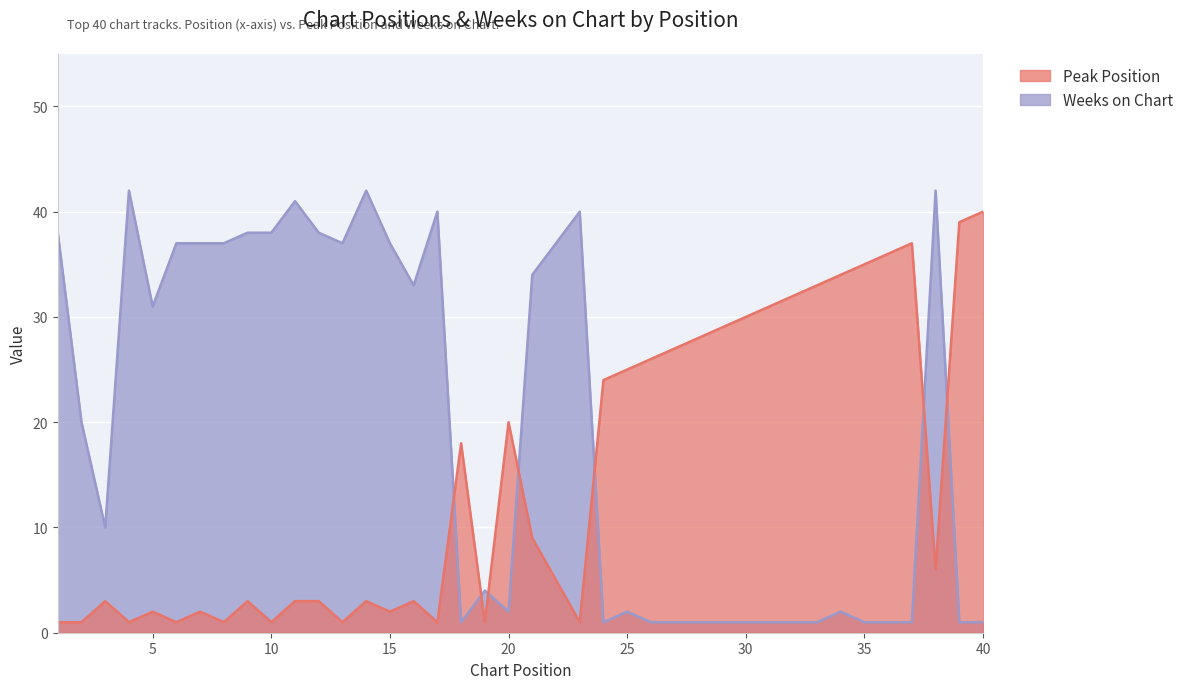

What is the total value across all series at 23?

41